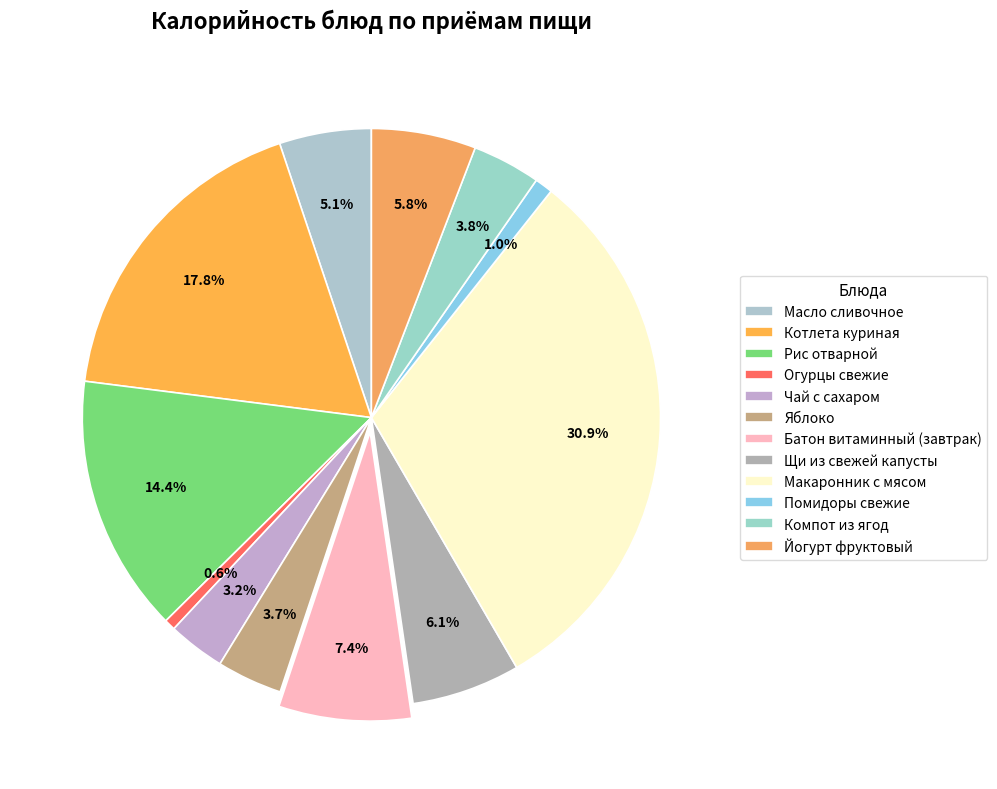

What is the change in value from Огурцы свежие to Компот из ягод?

+41.0